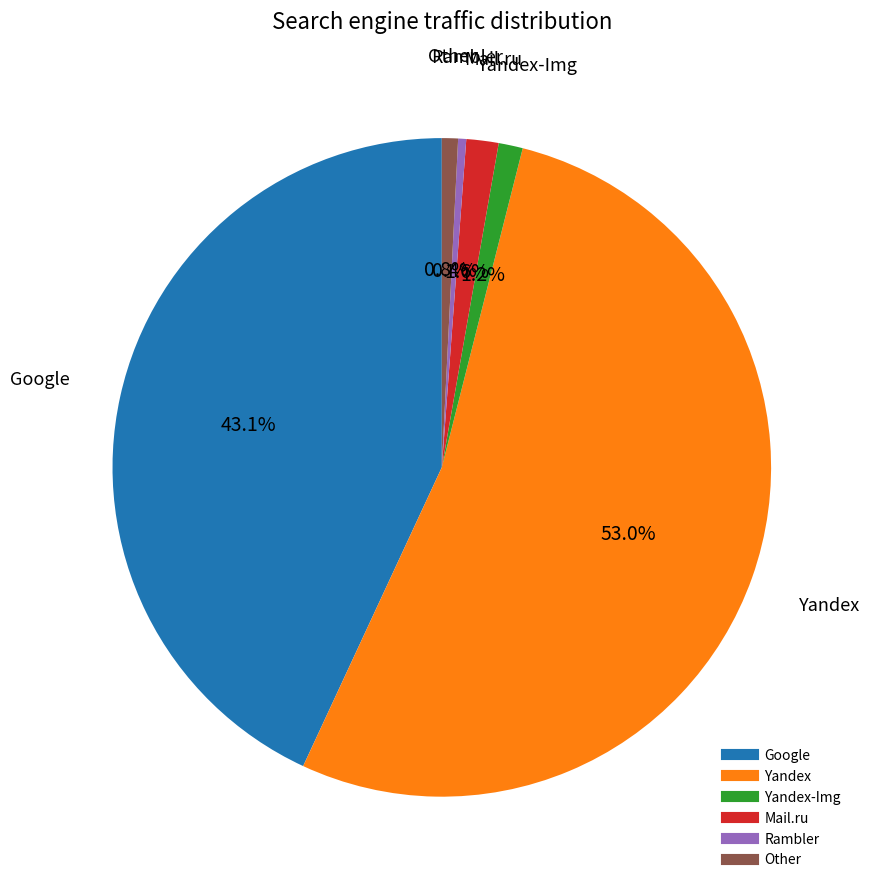

Is there any slice that represents more than half of the pie?

Yes